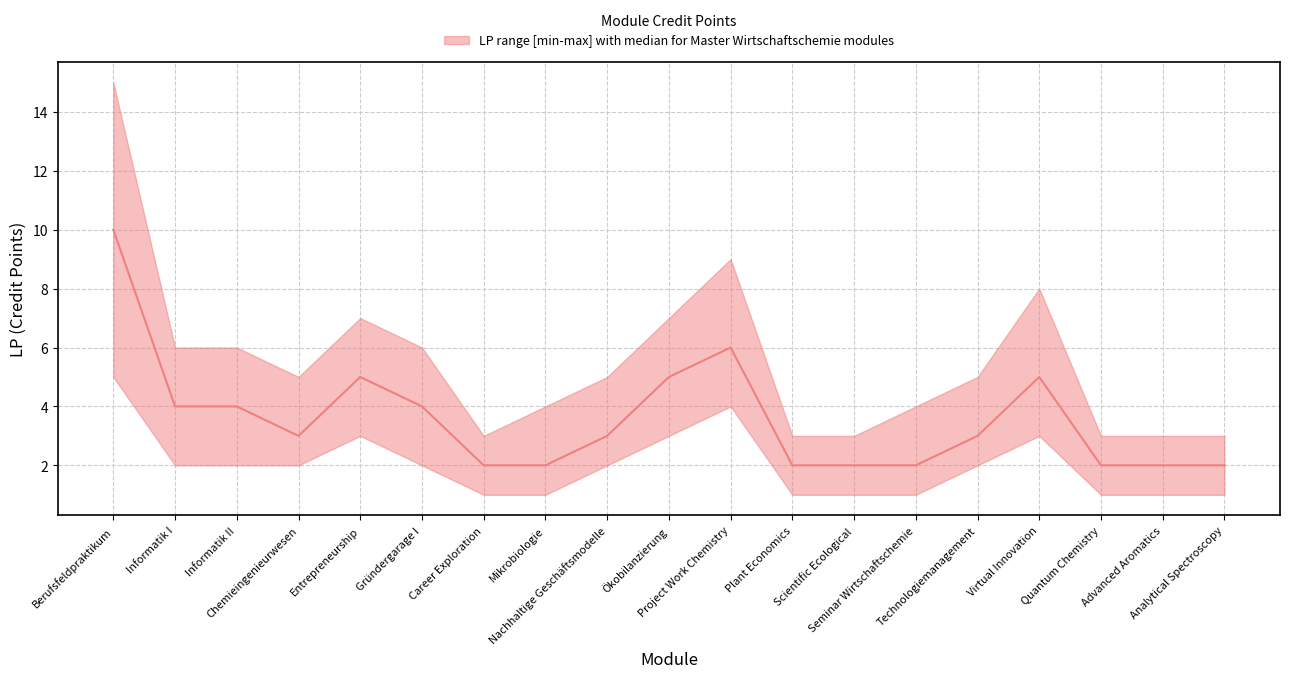

Is it true that median equals 5 at Chemieingenieurwesen?

False